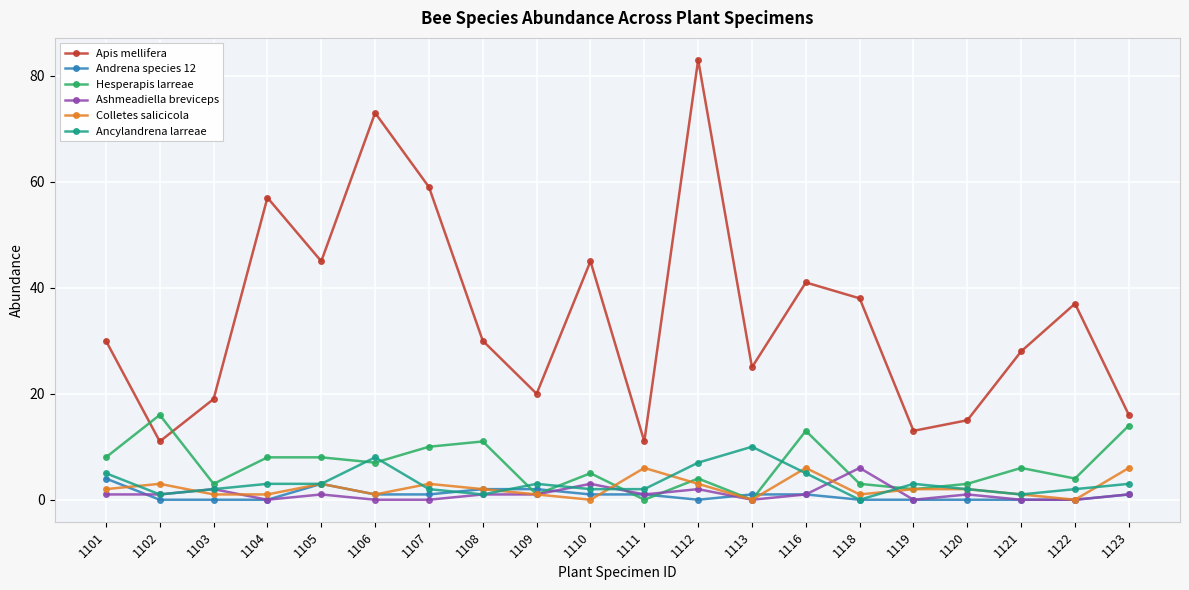

Which series has the largest total across all categories?

Apis mellifera